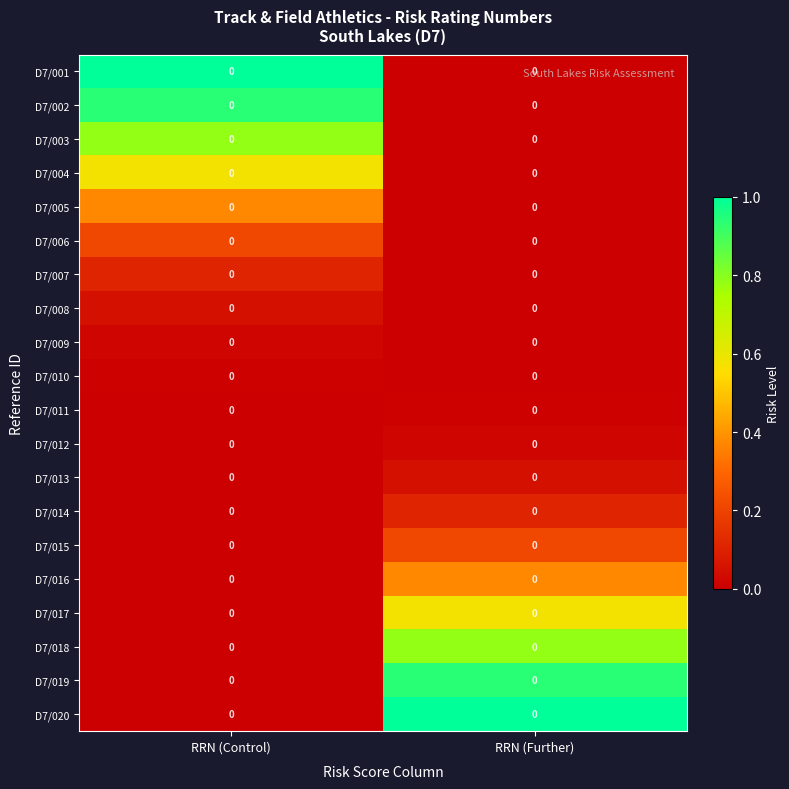

List the labels in order of D7/019 value, smallest first.

RRN (Control), RRN (Further)